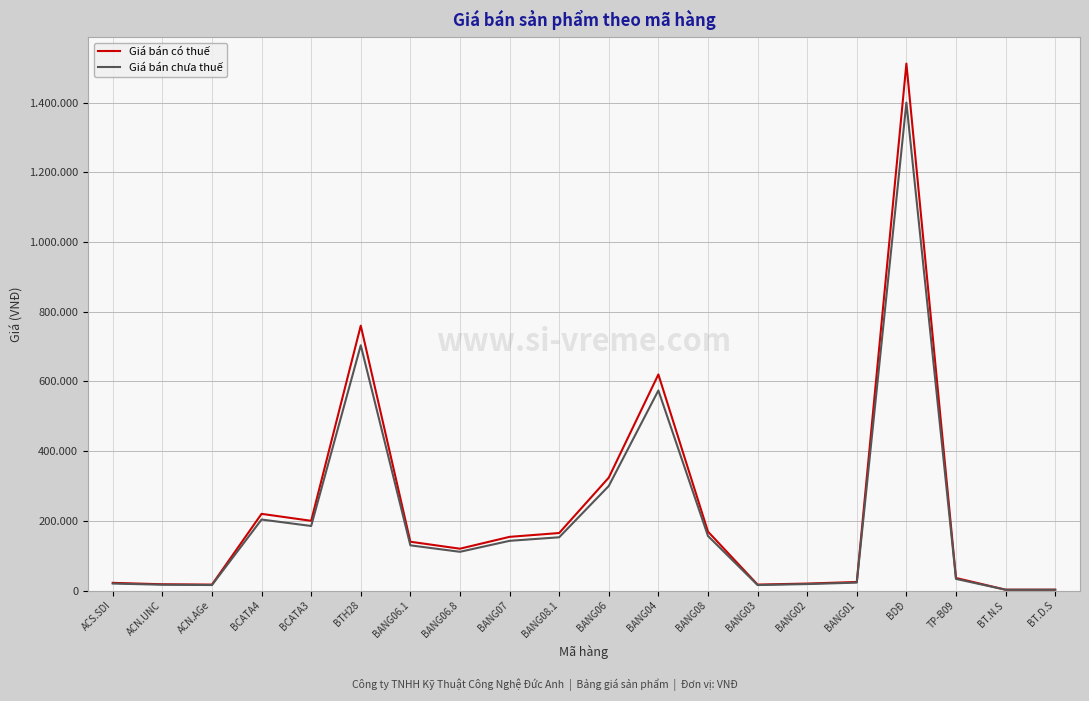

Which series changed the most between BCATA4 and BANG04?

Giá bán có thuế